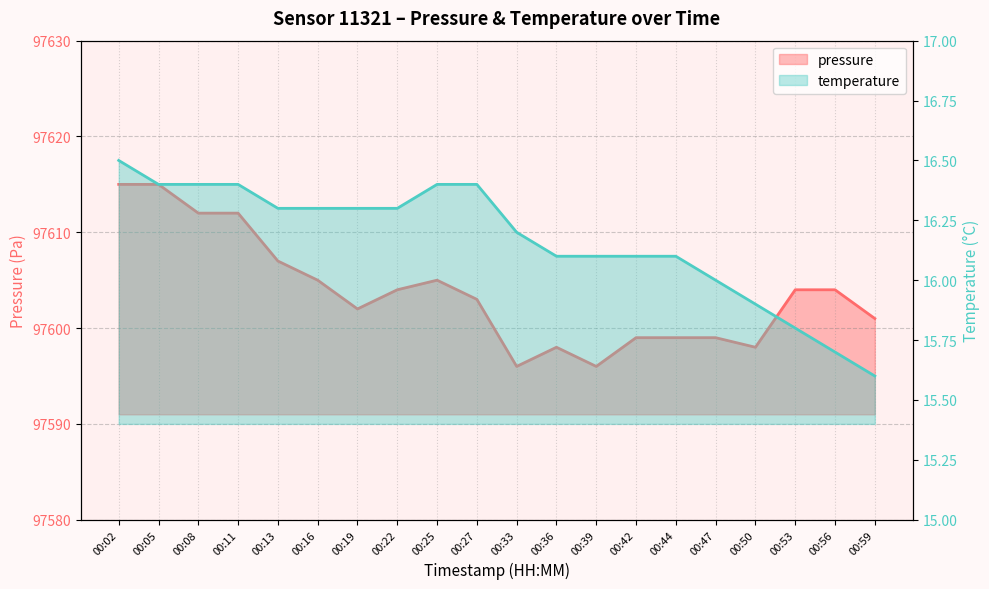

Reading left to right, what are all the values shown in this chart?

pressure: 97615.0	97615.0	97612.0	97612.0	97607.0	97605.0	97602.0	97604.0	97605.0	97603.0	97596.0	97598.0	97596.0	97599.0	97599.0	97599.0	97598.0	97604.0	97604.0	97601.0
temperature: 16.5	16.4	16.4	16.4	16.3	16.3	16.3	16.3	16.4	16.4	16.2	16.1	16.1	16.1	16.1	16.0	15.9	15.8	15.7	15.6